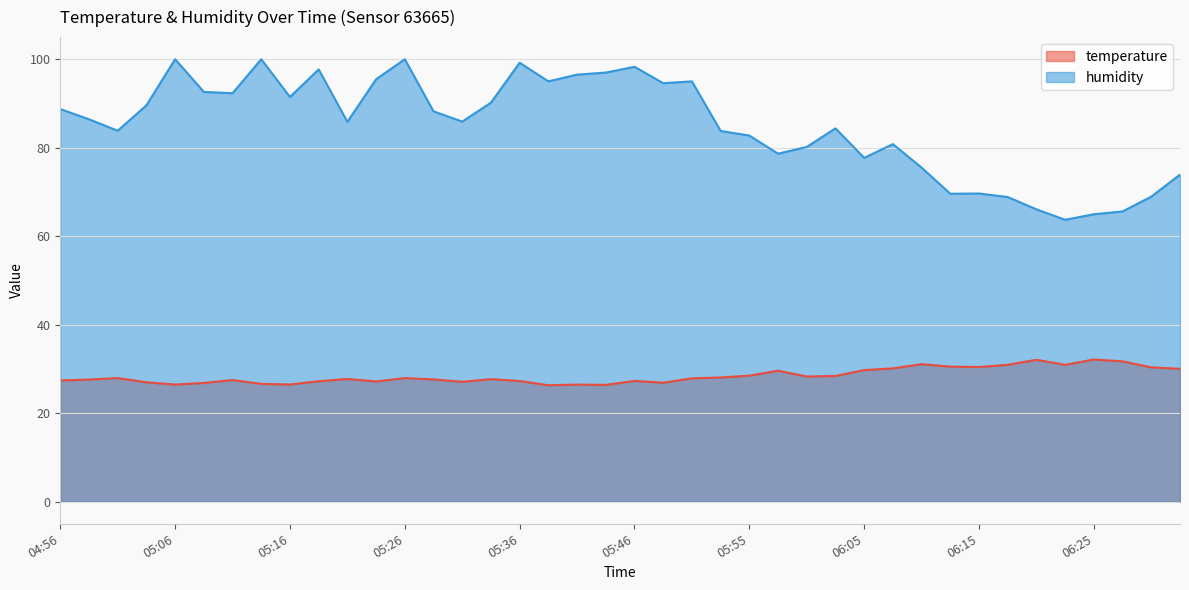

Is the value of humidity at 06:20 greater than the value of temperature at 05:38?

Yes